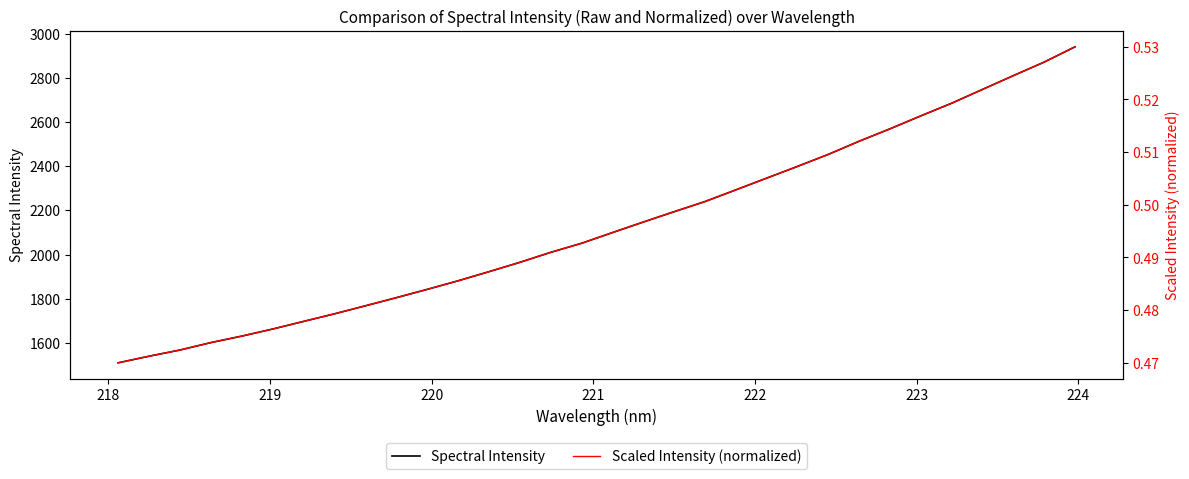

True or false: Spectral Intensity and Scaled Intensity (normalized) cross at least once.

False